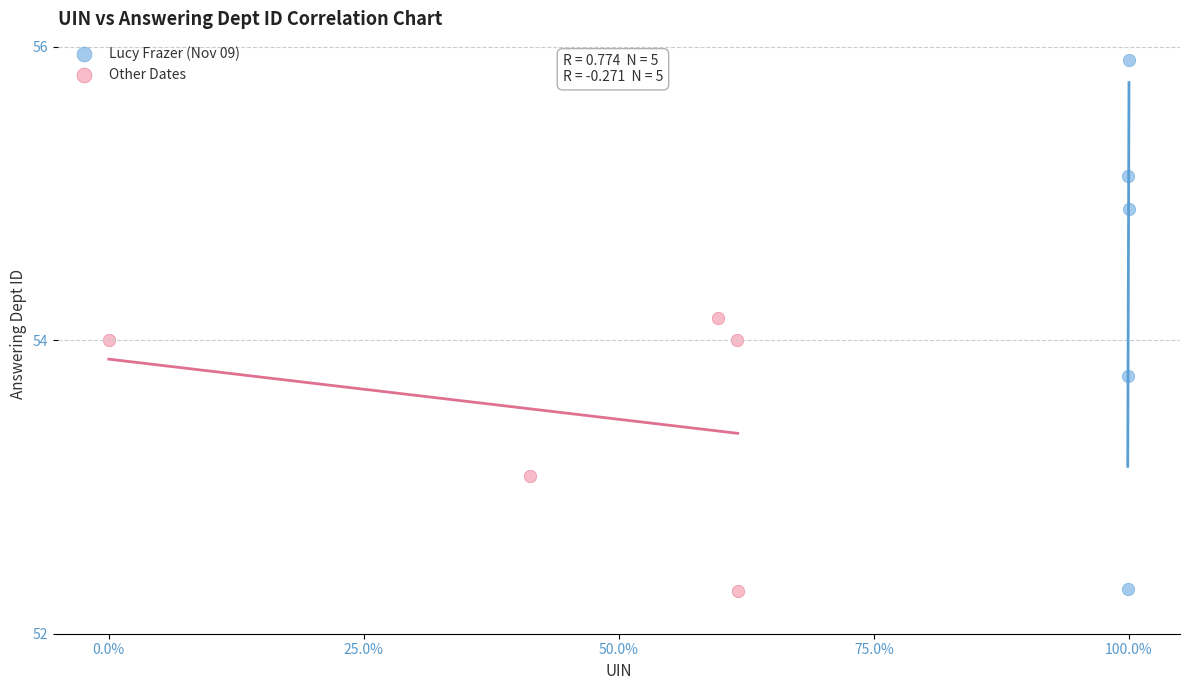

Which series has the widest spread of Y values?

Lucy Frazer (Nov 09)